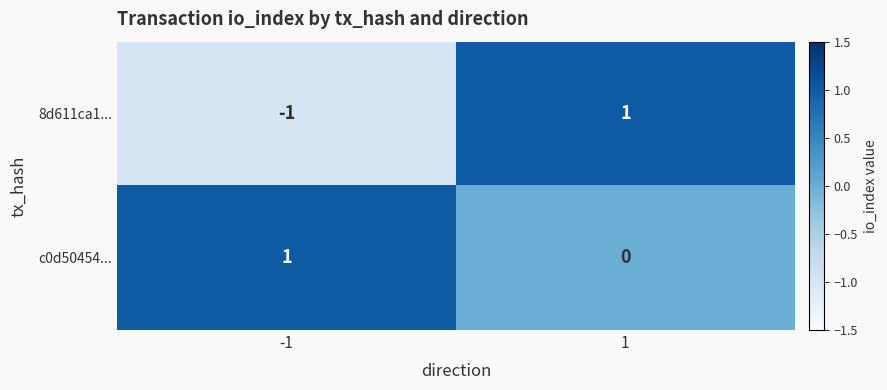

List the series in order of their overall mean, highest first.

c0d50454..., 8d611ca1...